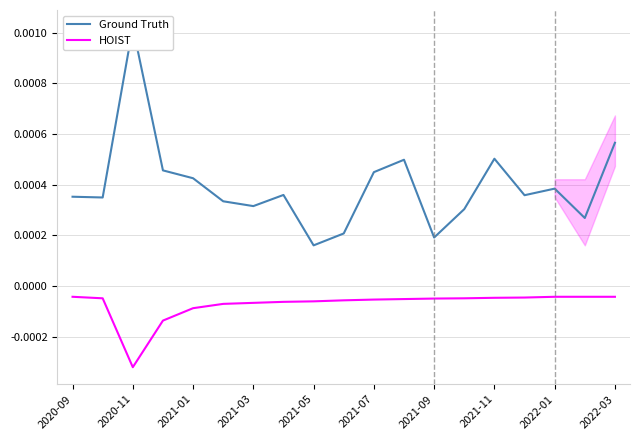

Which category has the lowest value in the HOIST series?

2020-11